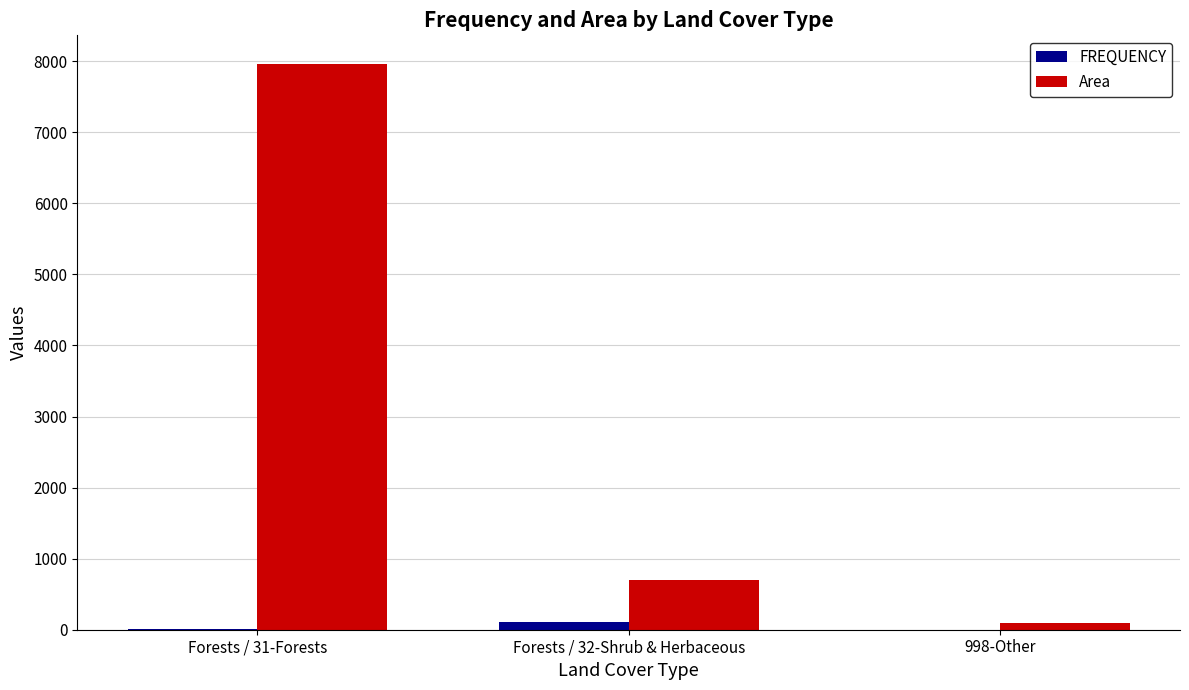

Between Forests / 31-Forests and 998-Other, which series saw the biggest shift?

Area